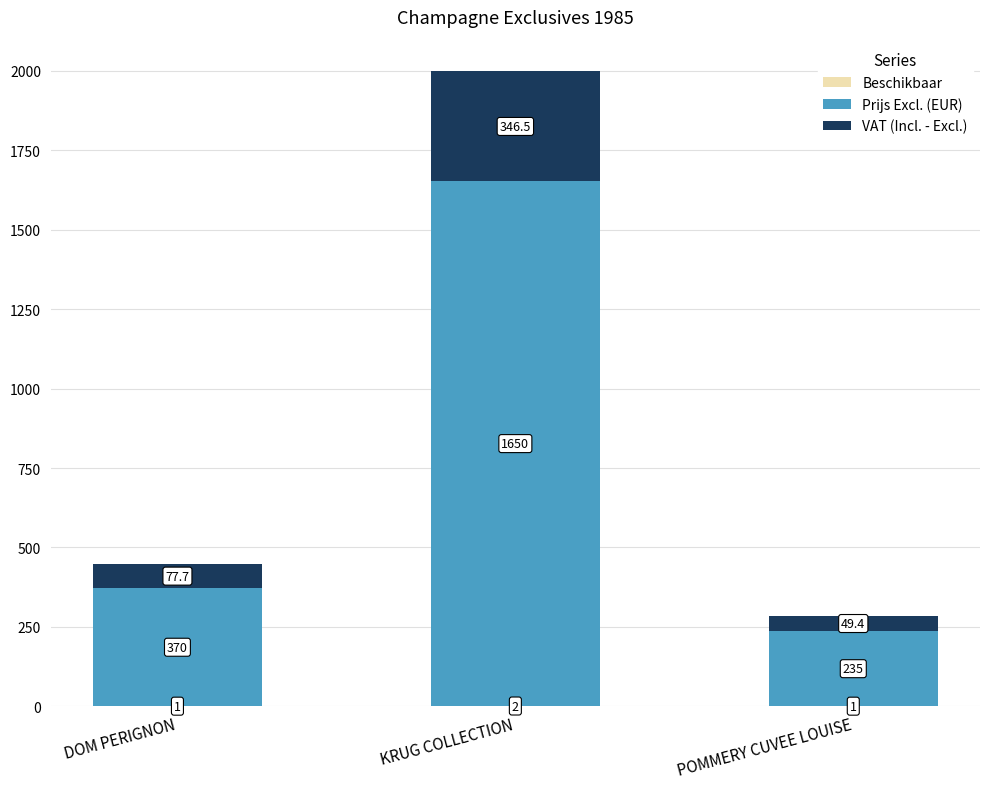

At which category is the sum across all series the highest?

KRUG COLLECTION